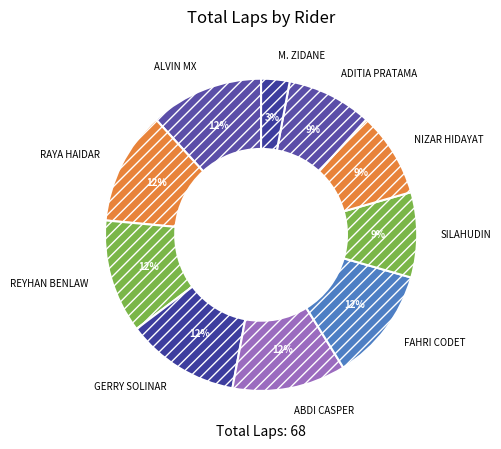

The FAHRI CODET slice represents 6% of the pie. True or false?

False